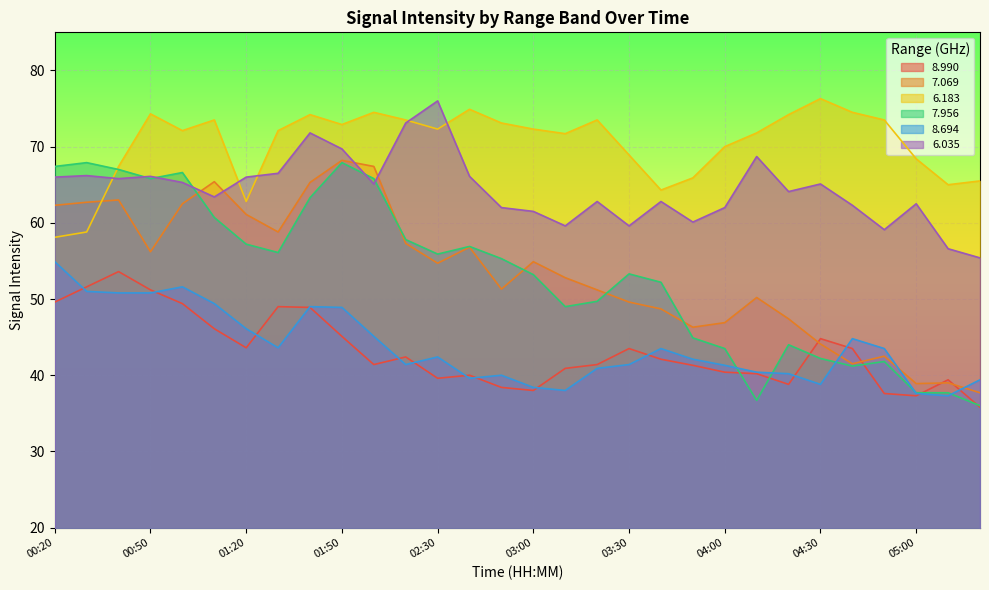

Reading right to left, what are all the values shown in this chart?

8.990: 35.8	39.4	37.3	37.6	43.5	44.8	38.8	40.2	40.4	41.3	42.1	43.5	41.4	40.9	38.0	38.4	40.0	39.6	42.4	41.4	45.1	48.9	49.0	43.6	46.1	49.4	51.2	53.6	51.6	49.6
7.069: 37.7	39.0	38.9	42.5	41.5	44.1	47.4	50.2	46.9	46.3	48.7	49.6	51.2	52.8	54.9	51.3	56.8	54.7	57.3	67.4	68.2	65.3	58.8	61.1	65.4	62.5	56.2	63.0	62.7	62.3
6.183: 65.5	65.0	68.4	73.5	74.5	76.3	74.2	71.8	70.0	65.9	64.3	68.9	73.5	71.7	72.3	73.1	74.9	72.3	73.5	74.5	72.9	74.2	72.1	62.8	73.5	72.1	74.3	67.4	58.8	58.1
7.956: 36.0	37.7	37.7	41.8	41.2	42.2	44.0	36.7	43.5	44.9	52.2	53.3	49.7	49.0	53.2	55.3	56.9	55.9	57.8	65.8	67.9	63.3	56.1	57.2	60.7	66.6	65.8	67.0	67.9	67.4
8.694: 39.4	37.3	37.6	43.5	44.8	38.8	40.2	40.4	41.3	42.1	43.5	41.4	40.9	38.0	38.4	40.0	39.6	42.4	41.4	45.1	48.9	49.0	43.6	46.1	49.4	51.6	50.8	50.8	51.0	54.9
6.035: 55.4	56.6	62.5	59.1	62.3	65.1	64.1	68.7	62.0	60.1	62.8	59.6	62.8	59.6	61.5	62.0	66.1	76.0	73.1	65.1	69.7	71.8	66.5	66.0	63.4	65.3	66.1	65.8	66.2	66.0